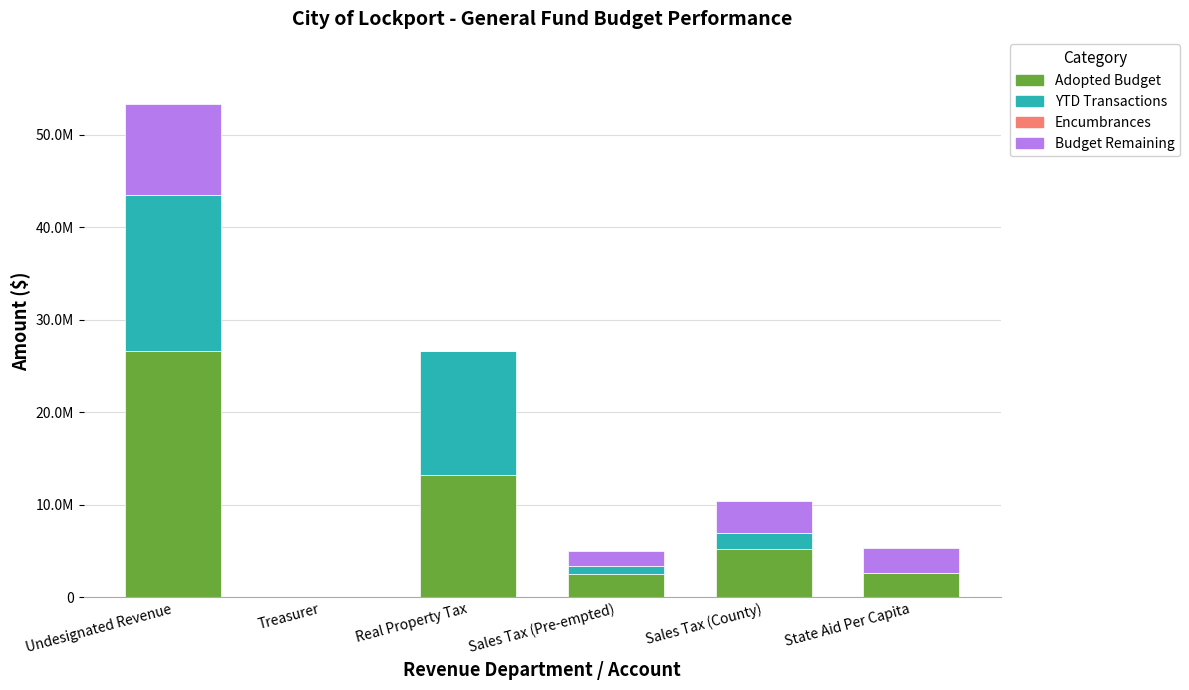

Are the bars horizontal?

No